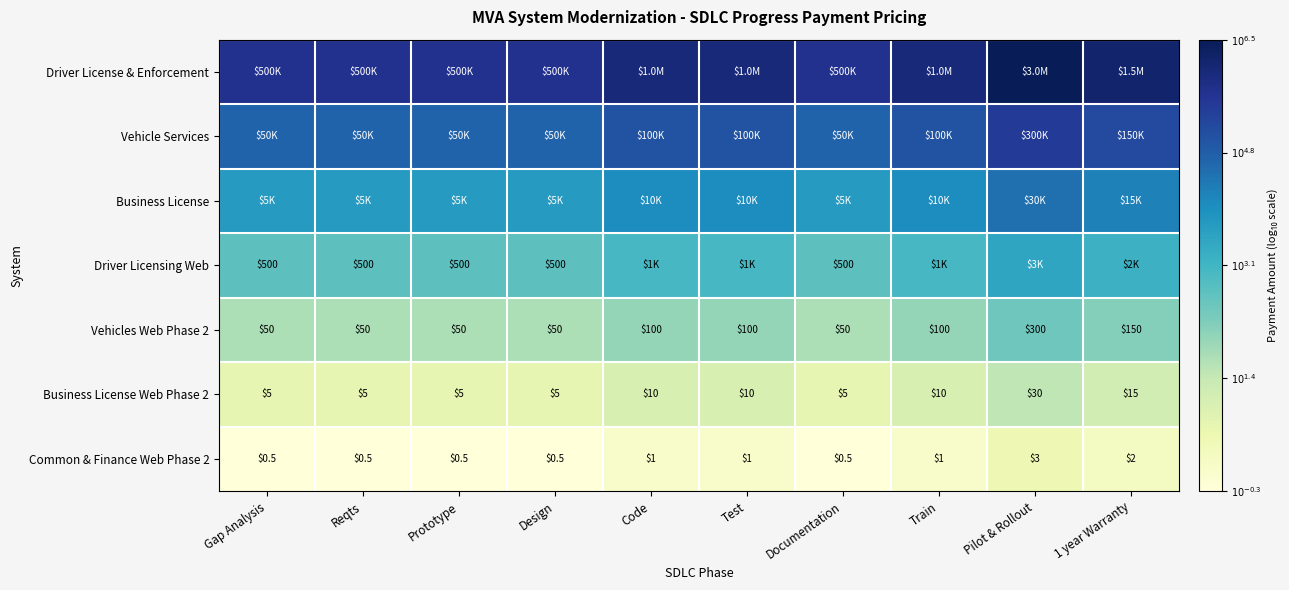

What is the approximate value of Business License at Gap Analysis?

3.7